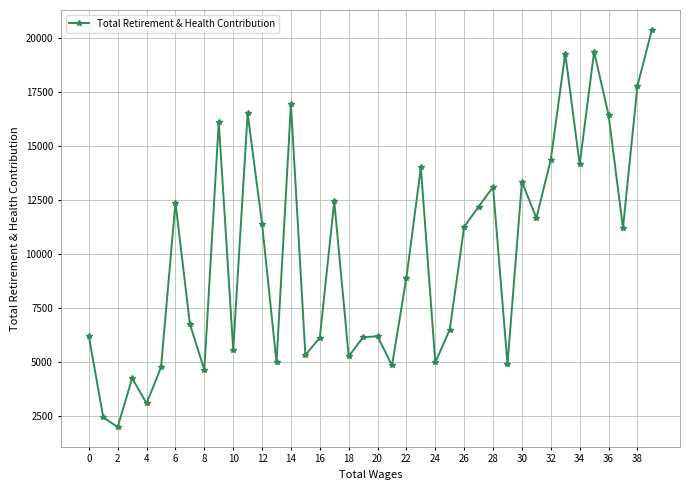

How many lines are shown in the chart?

1